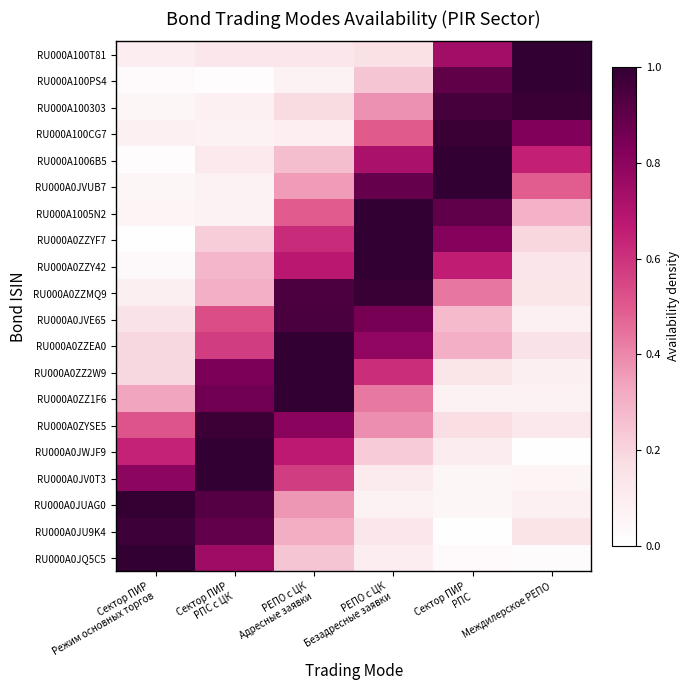

Reading right to left, transcribe all the data shown in this chart.

RU000A0JQ5C5: Междилерское РЕПО=0.0	Сектор ПИР
РПС=0.0	РЕПО с ЦК
Безадресные заявки=0.1	РЕПО с ЦК
Адресные заявки=0.2	Сектор ПИР
РПС с ЦК=0.7	Сектор ПИР
Режим основных торгов=1.0
RU000A0JU9K4: Междилерское РЕПО=0.1	Сектор ПИР
РПС=0.0	РЕПО с ЦК
Безадресные заявки=0.1	РЕПО с ЦК
Адресные заявки=0.3	Сектор ПИР
РПС с ЦК=0.9	Сектор ПИР
Режим основных торгов=1.0
RU000A0JUAG0: Междилерское РЕПО=0.1	Сектор ПИР
РПС=0.0	РЕПО с ЦК
Безадресные заявки=0.1	РЕПО с ЦК
Адресные заявки=0.4	Сектор ПИР
РПС с ЦК=0.9	Сектор ПИР
Режим основных торгов=1.0
RU000A0JV0T3: Междилерское РЕПО=0.1	Сектор ПИР
РПС=0.0	РЕПО с ЦК
Безадресные заявки=0.1	РЕПО с ЦК
Адресные заявки=0.6	Сектор ПИР
РПС с ЦК=1.0	Сектор ПИР
Режим основных торгов=0.8
RU000A0JWJF9: Междилерское РЕПО=0.0	Сектор ПИР
РПС=0.1	РЕПО с ЦК
Безадресные заявки=0.2	РЕПО с ЦК
Адресные заявки=0.7	Сектор ПИР
РПС с ЦК=1.0	Сектор ПИР
Режим основных торгов=0.6
RU000A0ZYSE5: Междилерское РЕПО=0.1	Сектор ПИР
РПС=0.2	РЕПО с ЦК
Безадресные заявки=0.4	РЕПО с ЦК
Адресные заявки=0.8	Сектор ПИР
РПС с ЦК=1.0	Сектор ПИР
Режим основных торгов=0.5
RU000A0ZZ1F6: Междилерское РЕПО=0.1	Сектор ПИР
РПС=0.1	РЕПО с ЦК
Безадресные заявки=0.4	РЕПО с ЦК
Адресные заявки=1.0	Сектор ПИР
РПС с ЦК=0.9	Сектор ПИР
Режим основных торгов=0.3
RU000A0ZZ2W9: Междилерское РЕПО=0.1	Сектор ПИР
РПС=0.1	РЕПО с ЦК
Безадресные заявки=0.6	РЕПО с ЦК
Адресные заявки=1.0	Сектор ПИР
РПС с ЦК=0.8	Сектор ПИР
Режим основных торгов=0.2
RU000A0ZZEA0: Междилерское РЕПО=0.1	Сектор ПИР
РПС=0.3	РЕПО с ЦК
Безадресные заявки=0.8	РЕПО с ЦК
Адресные заявки=1.0	Сектор ПИР
РПС с ЦК=0.6	Сектор ПИР
Режим основных торгов=0.2
RU000A0JVE65: Междилерское РЕПО=0.1	Сектор ПИР
РПС=0.3	РЕПО с ЦК
Безадресные заявки=0.8	РЕПО с ЦК
Адресные заявки=0.9	Сектор ПИР
РПС с ЦК=0.5	Сектор ПИР
Режим основных торгов=0.2
RU000A0ZZMQ9: Междилерское РЕПО=0.1	Сектор ПИР
РПС=0.4	РЕПО с ЦК
Безадресные заявки=1.0	РЕПО с ЦК
Адресные заявки=0.9	Сектор ПИР
РПС с ЦК=0.3	Сектор ПИР
Режим основных торгов=0.1
RU000A0ZZY42: Междилерское РЕПО=0.1	Сектор ПИР
РПС=0.7	РЕПО с ЦК
Безадресные заявки=1.0	РЕПО с ЦК
Адресные заявки=0.7	Сектор ПИР
РПС с ЦК=0.3	Сектор ПИР
Режим основных торгов=0.0
RU000A0ZZYF7: Междилерское РЕПО=0.2	Сектор ПИР
РПС=0.8	РЕПО с ЦК
Безадресные заявки=1.0	РЕПО с ЦК
Адресные заявки=0.6	Сектор ПИР
РПС с ЦК=0.2	Сектор ПИР
Режим основных торгов=0.0
RU000A1005N2: Междилерское РЕПО=0.3	Сектор ПИР
РПС=0.9	РЕПО с ЦК
Безадресные заявки=1.0	РЕПО с ЦК
Адресные заявки=0.5	Сектор ПИР
РПС с ЦК=0.1	Сектор ПИР
Режим основных торгов=0.1
RU000A0JVUB7: Междилерское РЕПО=0.5	Сектор ПИР
РПС=1.0	РЕПО с ЦК
Безадресные заявки=0.9	РЕПО с ЦК
Адресные заявки=0.4	Сектор ПИР
РПС с ЦК=0.1	Сектор ПИР
Режим основных торгов=0.0
RU000A1006B5: Междилерское РЕПО=0.6	Сектор ПИР
РПС=1.0	РЕПО с ЦК
Безадресные заявки=0.7	РЕПО с ЦК
Адресные заявки=0.3	Сектор ПИР
РПС с ЦК=0.1	Сектор ПИР
Режим основных торгов=0.0
RU000A100CG7: Междилерское РЕПО=0.8	Сектор ПИР
РПС=1.0	РЕПО с ЦК
Безадресные заявки=0.5	РЕПО с ЦК
Адресные заявки=0.1	Сектор ПИР
РПС с ЦК=0.1	Сектор ПИР
Режим основных торгов=0.1
RU000A100303: Междилерское РЕПО=1.0	Сектор ПИР
РПС=1.0	РЕПО с ЦК
Безадресные заявки=0.4	РЕПО с ЦК
Адресные заявки=0.2	Сектор ПИР
РПС с ЦК=0.1	Сектор ПИР
Режим основных торгов=0.0
RU000A100PS4: Междилерское РЕПО=1.0	Сектор ПИР
РПС=0.9	РЕПО с ЦК
Безадресные заявки=0.2	РЕПО с ЦК
Адресные заявки=0.1	Сектор ПИР
РПС с ЦК=0.0	Сектор ПИР
Режим основных торгов=0.0
RU000A100T81: Междилерское РЕПО=1.0	Сектор ПИР
РПС=0.7	РЕПО с ЦК
Безадресные заявки=0.2	РЕПО с ЦК
Адресные заявки=0.1	Сектор ПИР
РПС с ЦК=0.1	Сектор ПИР
Режим основных торгов=0.1